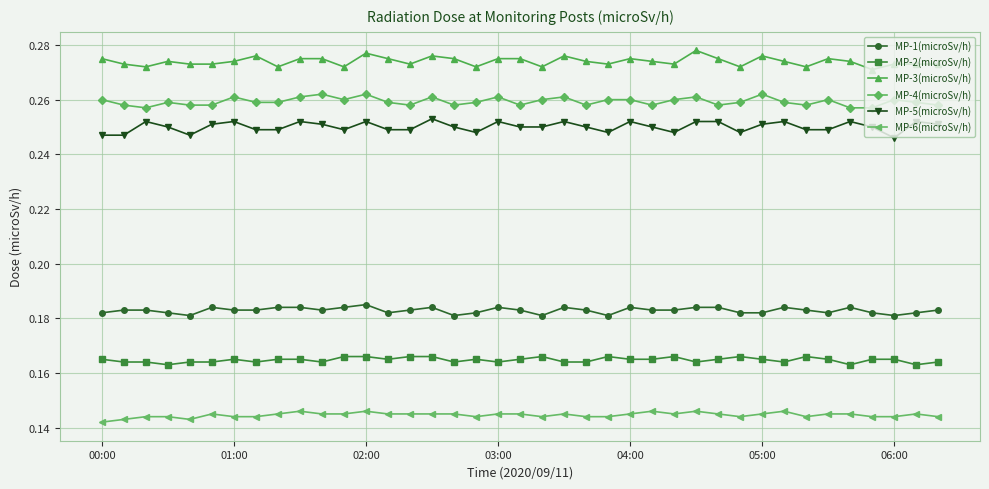

True or false: MP-5(microSv/h) has more than 0 points higher than both neighbors.

True